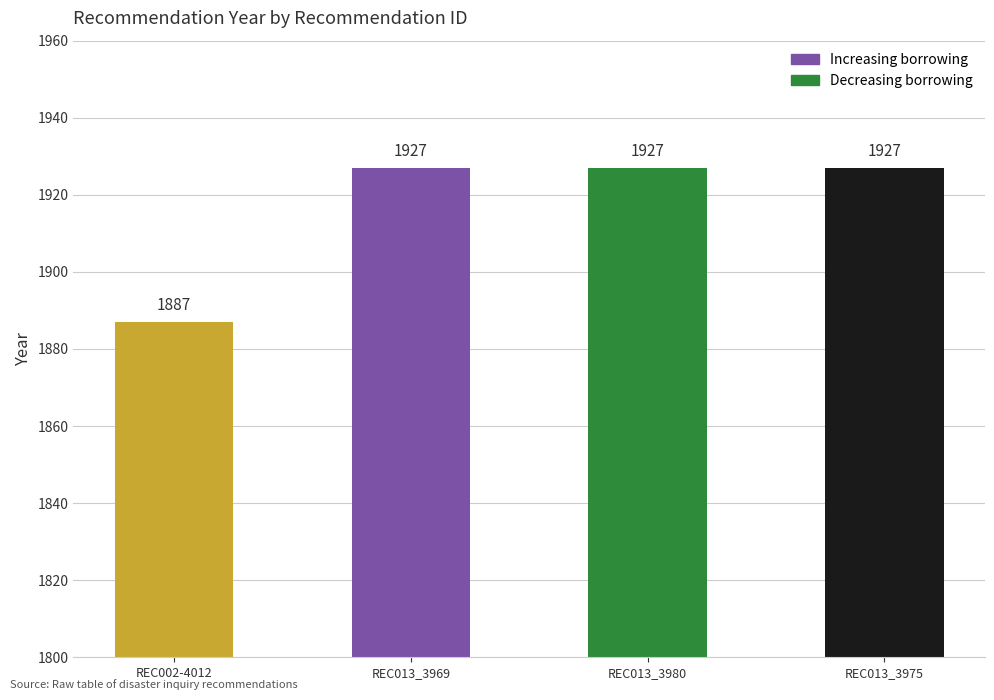

Where is the data nearest to the value 1907?

REC002-4012